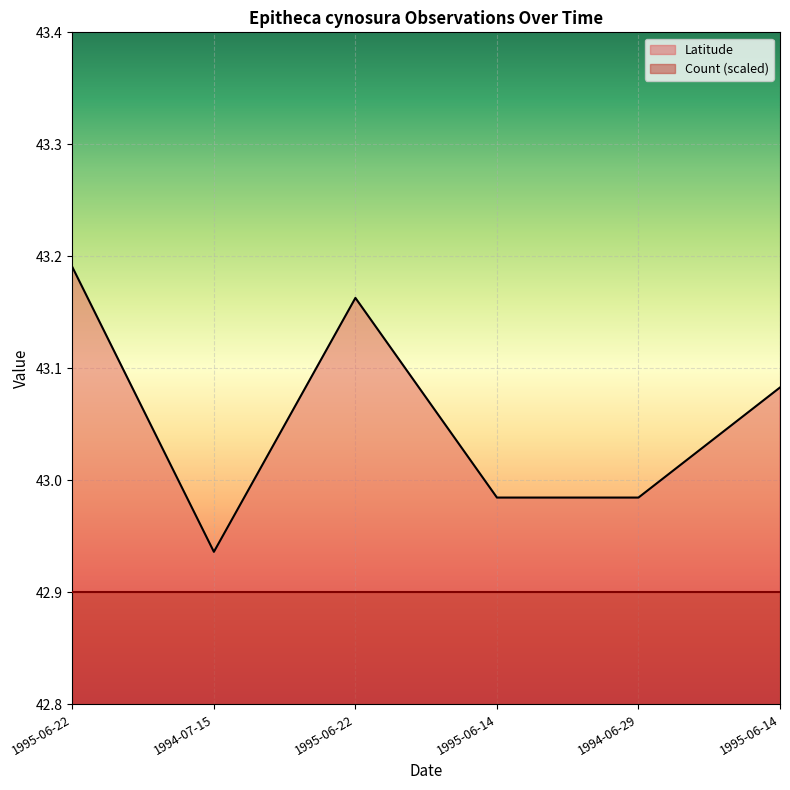

What is the ratio of the value at 1995-06-22 to the value at 1995-06-14?

1.0